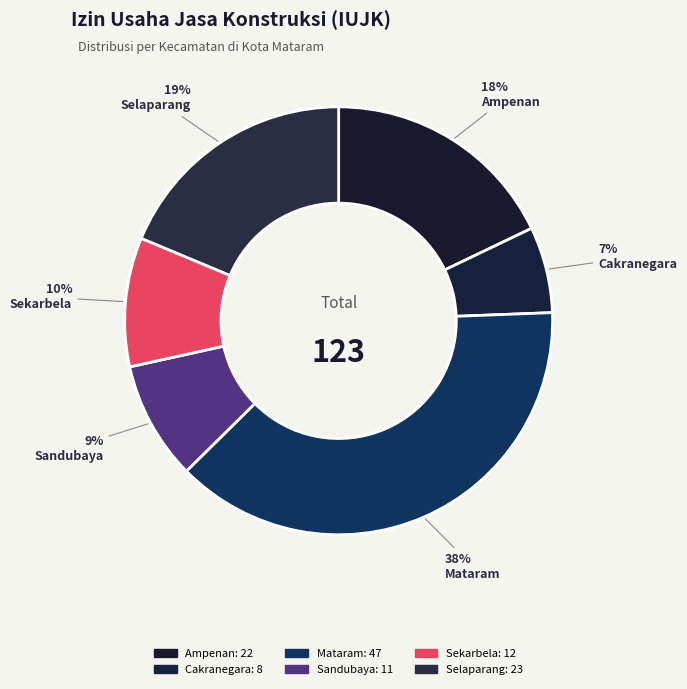

To the nearest percent, what is the difference between the Selaparang and Sandubaya slice percentages?

10%